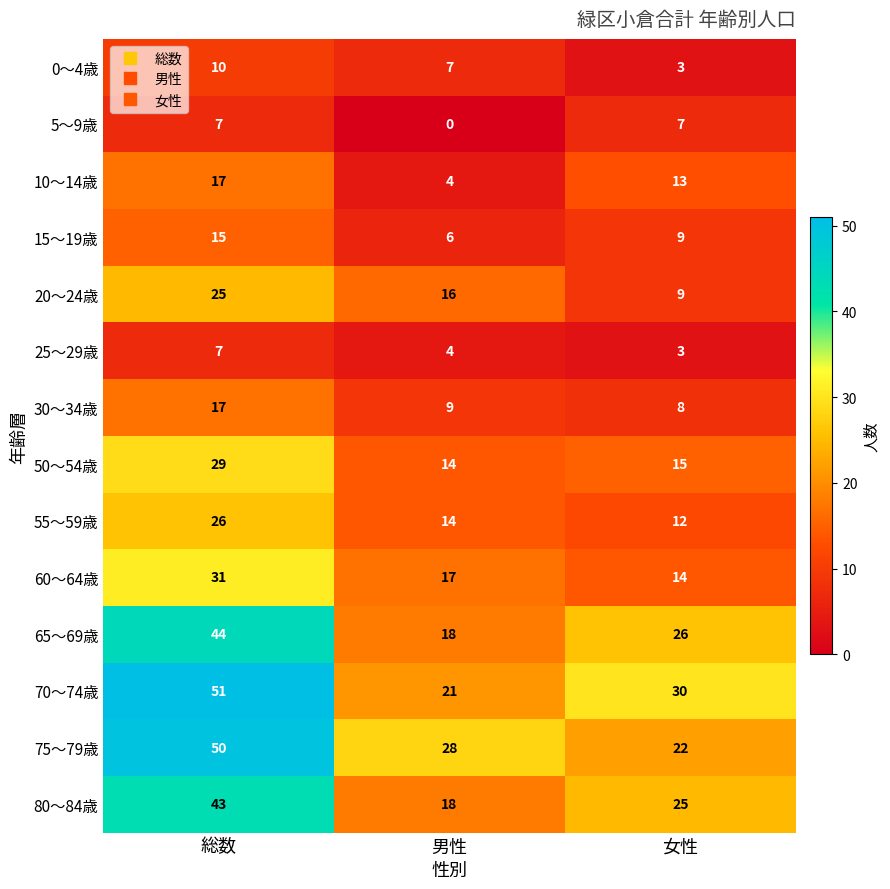

List the labels in order of 30～34歳 value, smallest first.

女性, 男性, 総数